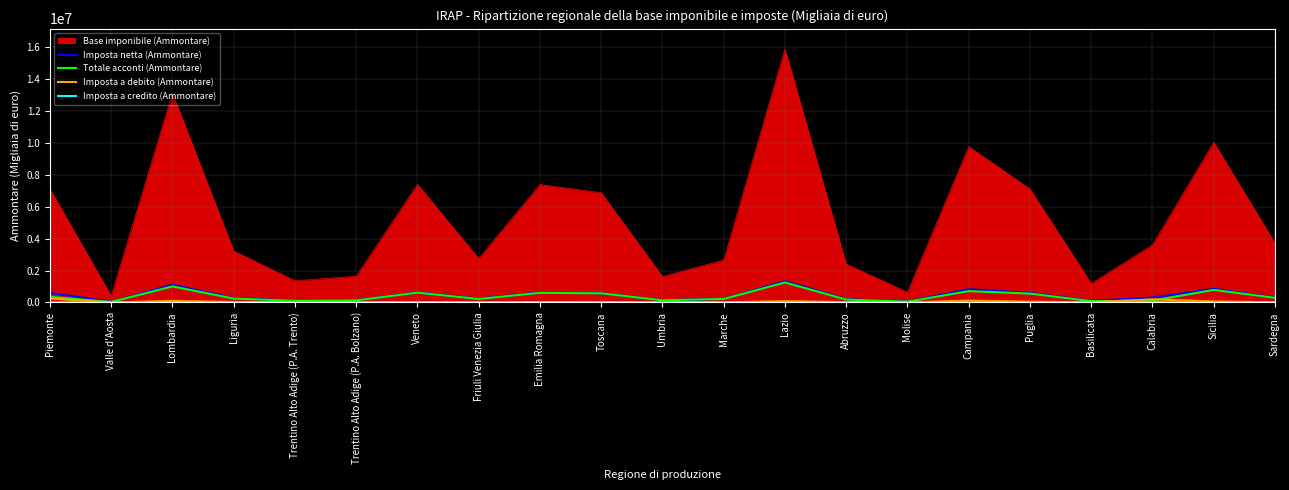

How many lines are shown in the chart?

5